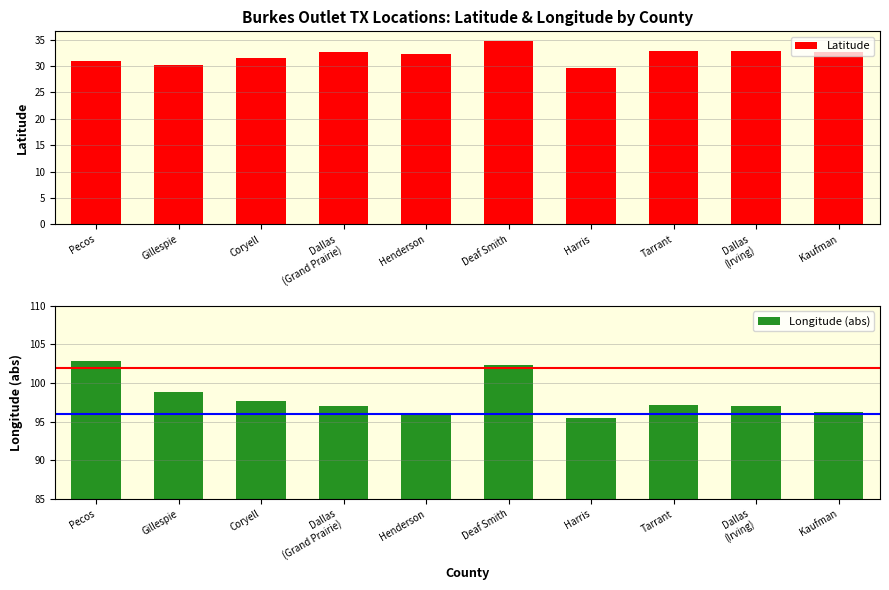

What is the label of the 4th bar from the left?

Dallas
(Grand Prairie)